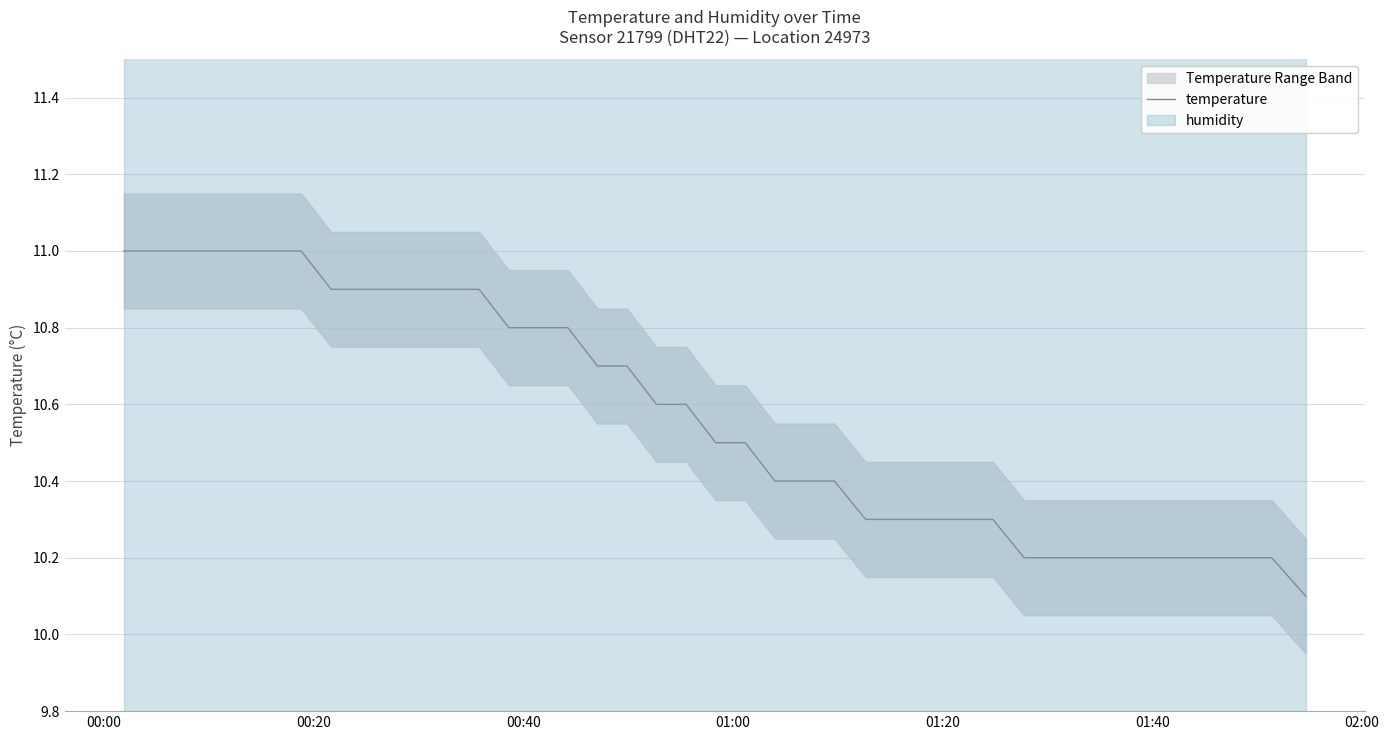

What is the lowest value of the temperature series?

10.1